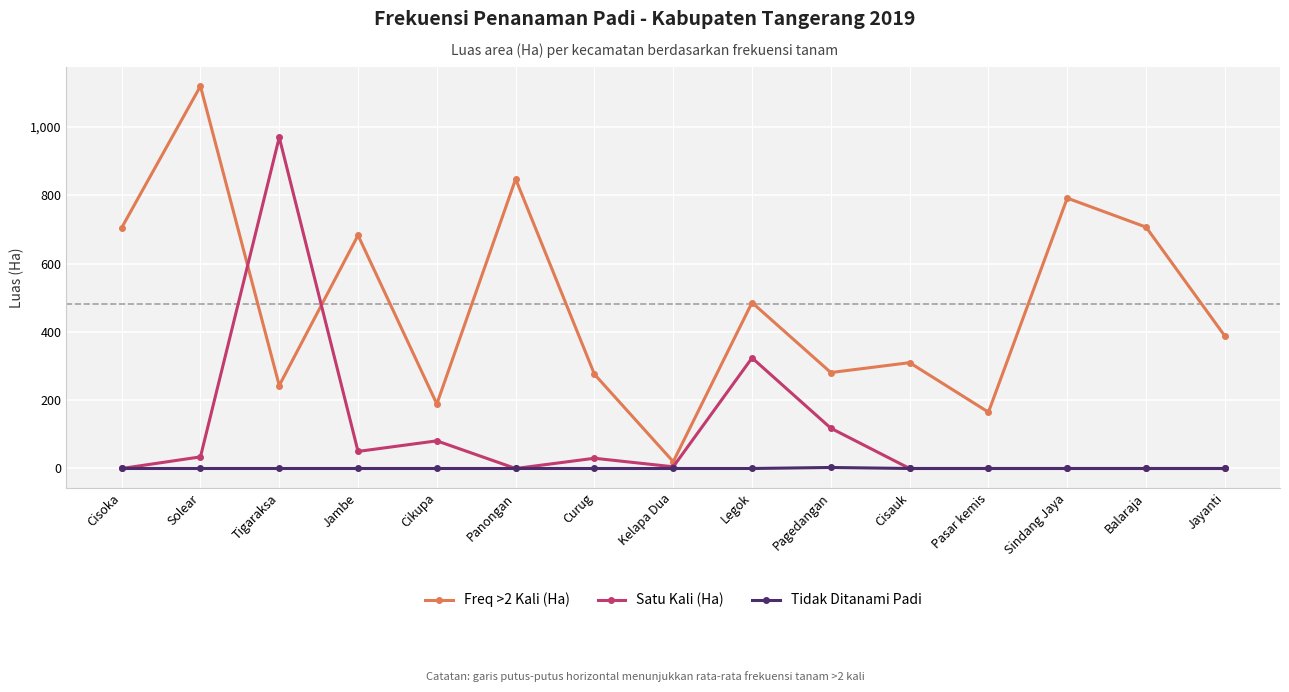

In Freq >2 Kali (Ha), how many points are lower than both neighbors (excluding endpoints)?

5